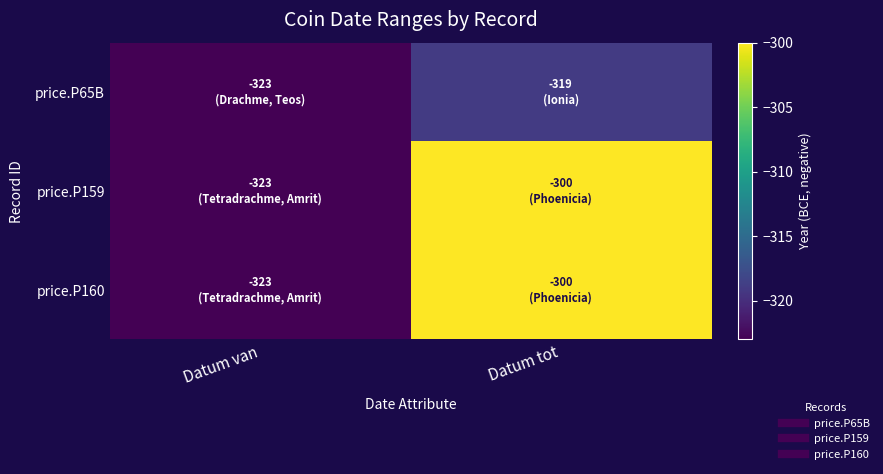

Reading left to right, list all the values displayed in this chart.

price.P65B: Datum van=-323	Datum tot=-319
price.P159: Datum van=-323	Datum tot=-300
price.P160: Datum van=-323	Datum tot=-300